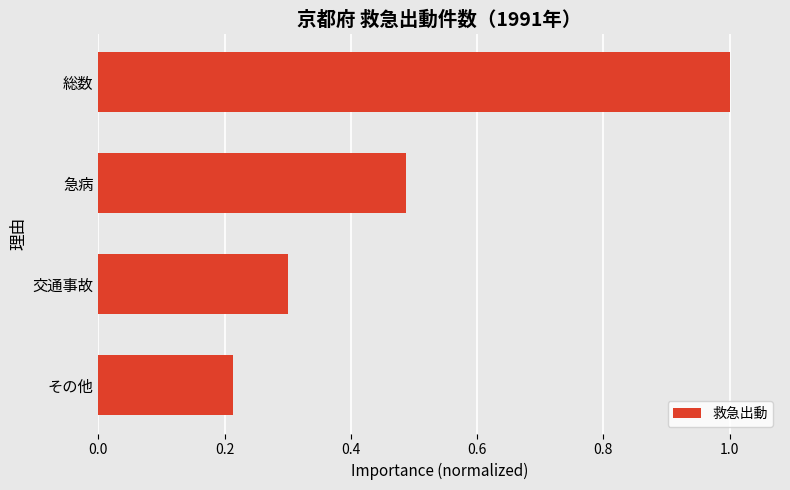

True or false: the data shows 1.0 at 総数.

True